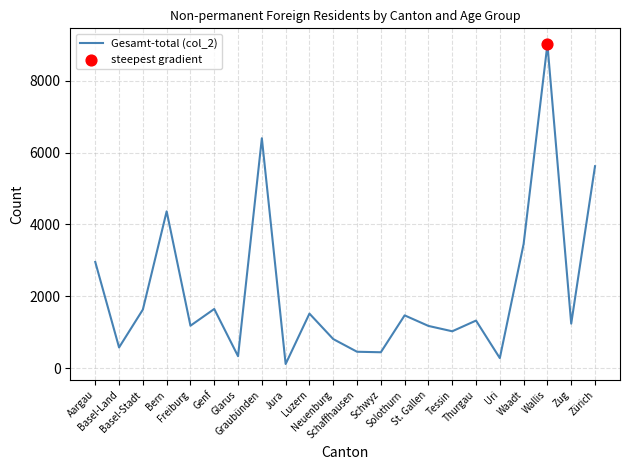

What is the change in value from Neuenburg to Wallis?

+8206